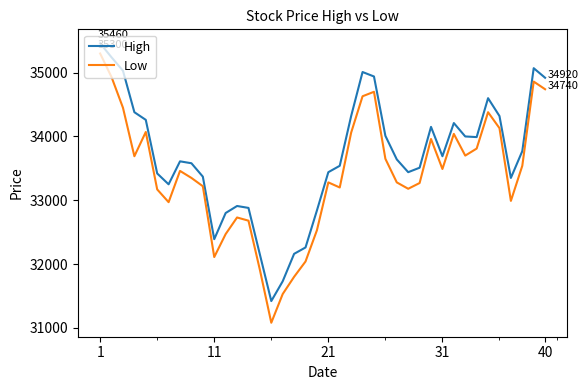

What are all the series names shown in the legend?

High, Low